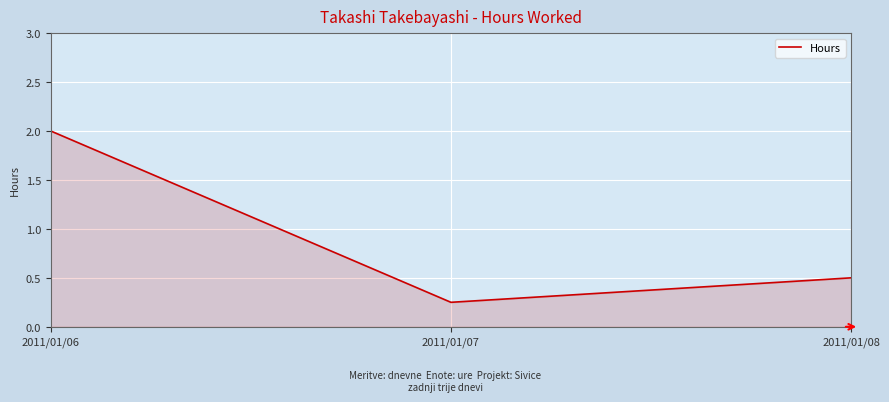

Which label corresponds to the largest value in the chart?

2011/01/06